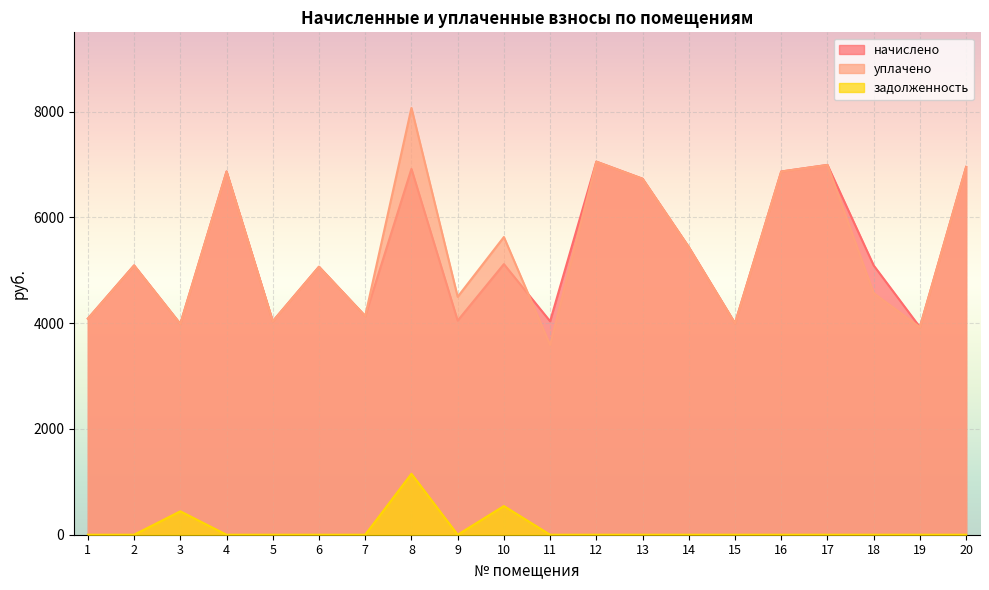

What is the total value across all series at 20?

13910.4